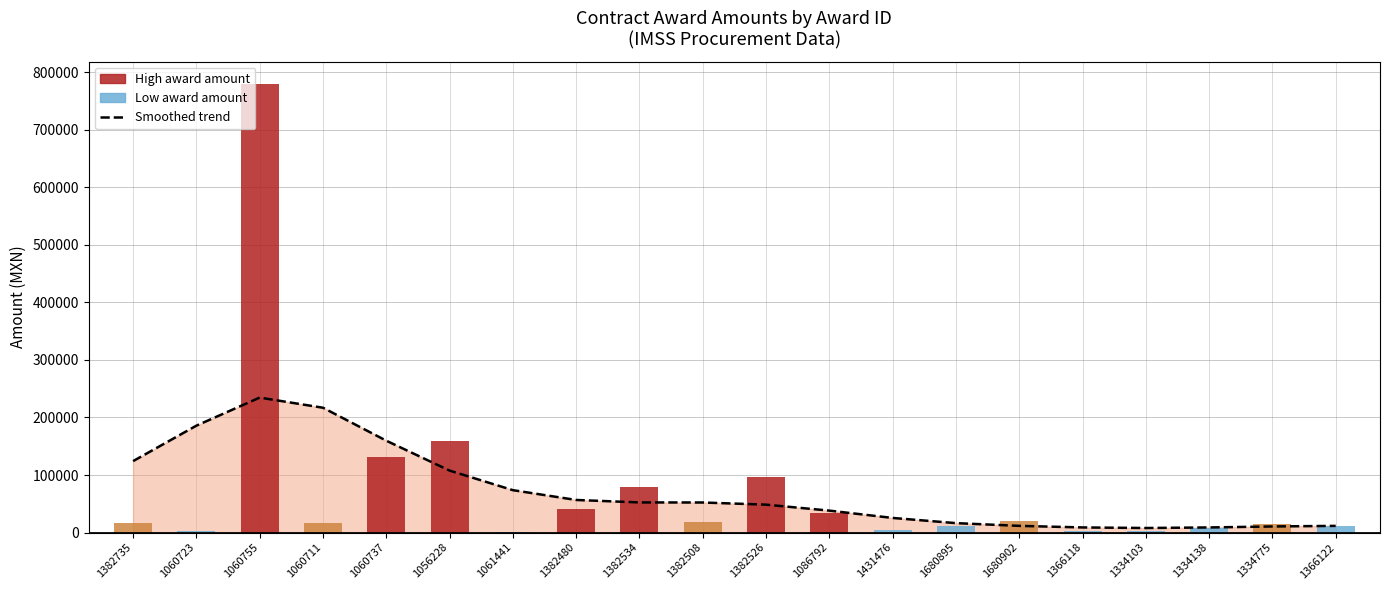

At which label does the data first exceed 52215?

1382735